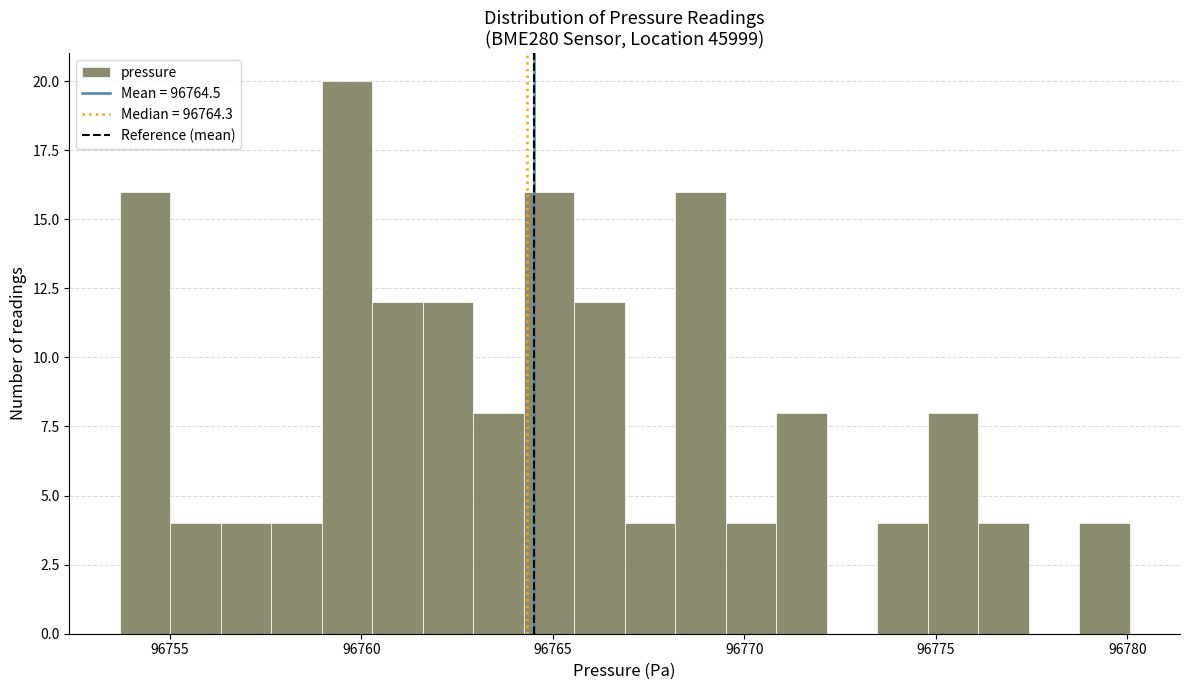

Read against the x-axis, roughly where is the centre of the tallest bar?

96759.5